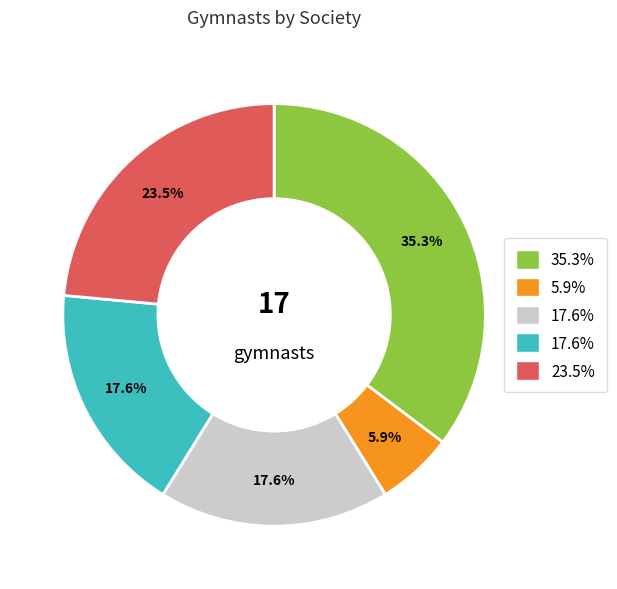

Does any single category account for the majority?

No